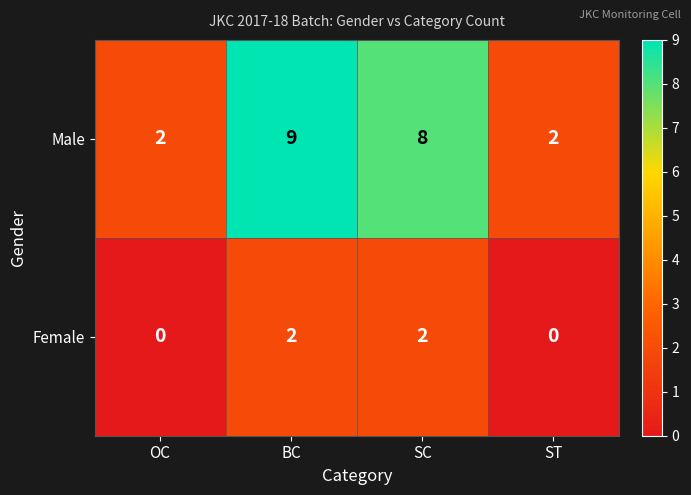

Count the Female values in the range 0 to 2.

4